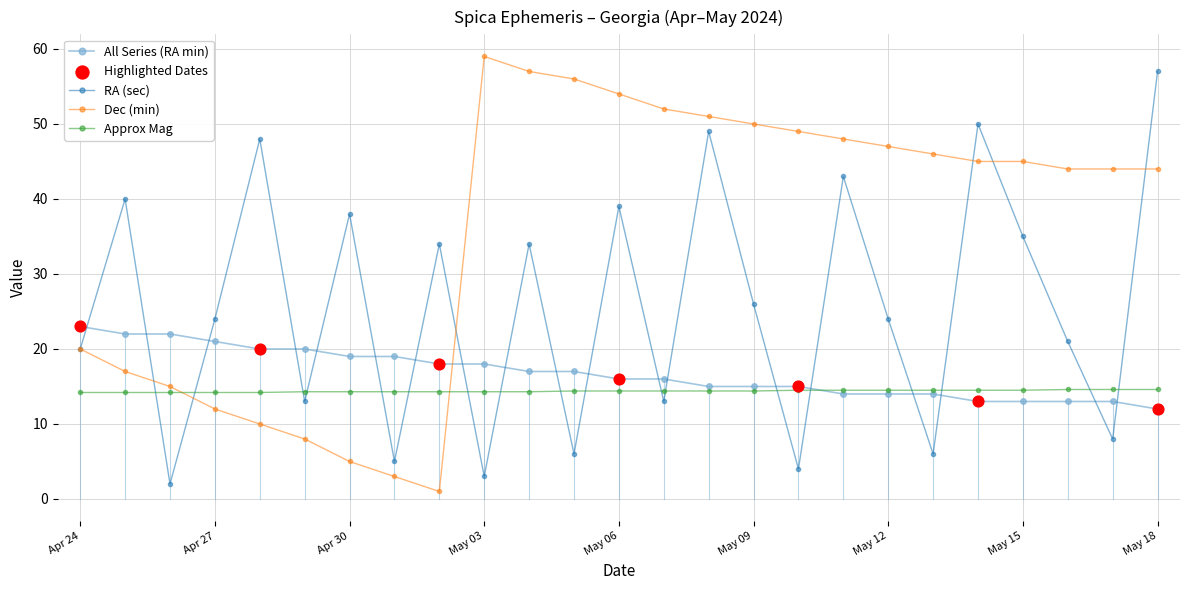

At how many categories does at least one series exceed 26?

20